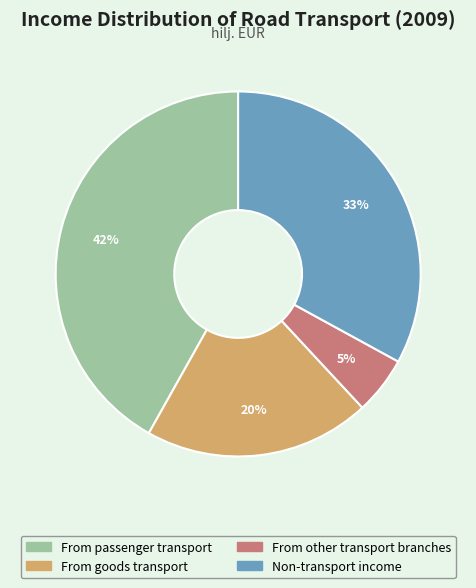

Rank the categories by value from highest to lowest.

From passenger transport, Non-transport income, From goods transport, From other transport branches